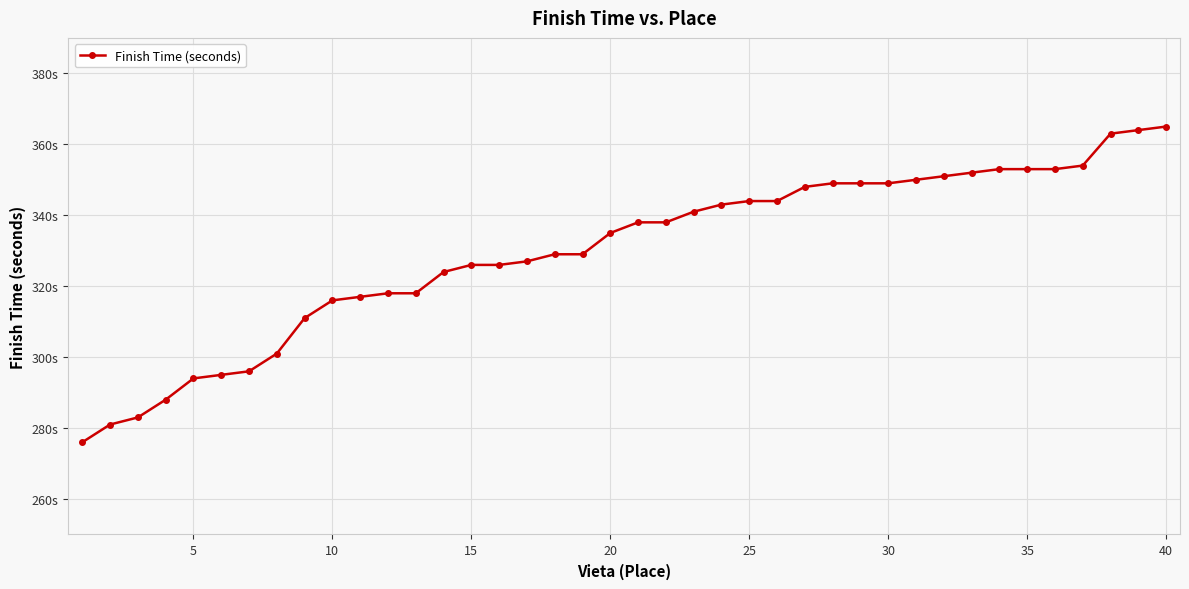

How many lines are shown in the chart?

1